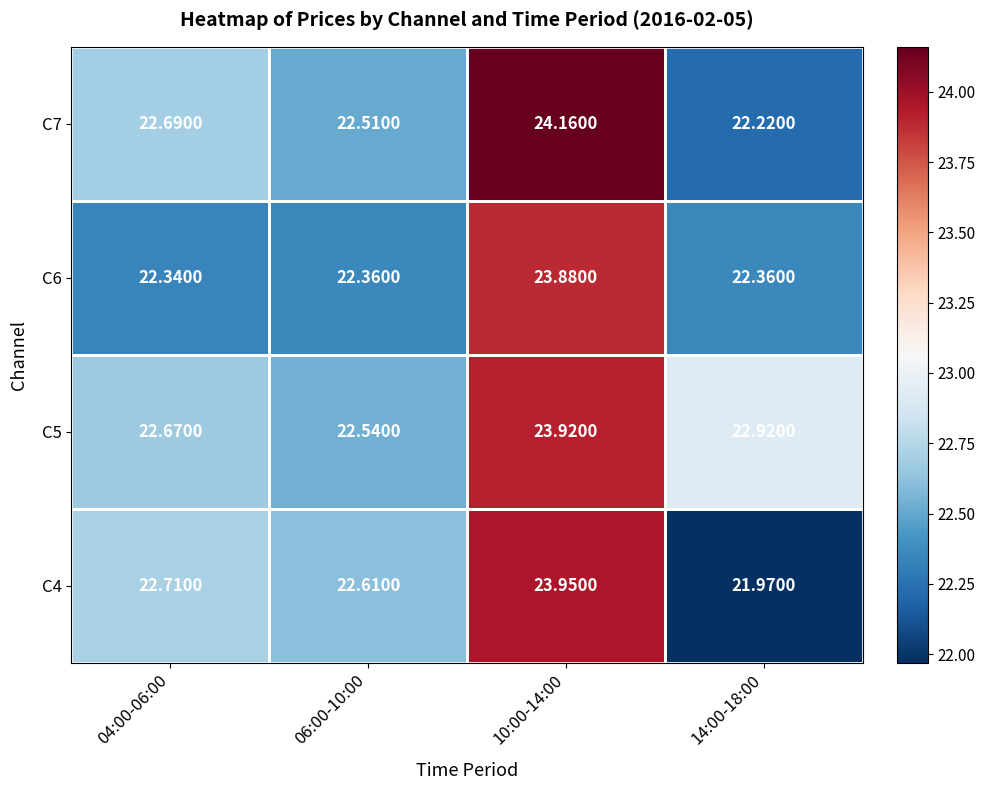

Is the value of C6 at 10:00-14:00 greater than the value of C7 at 14:00-18:00?

Yes